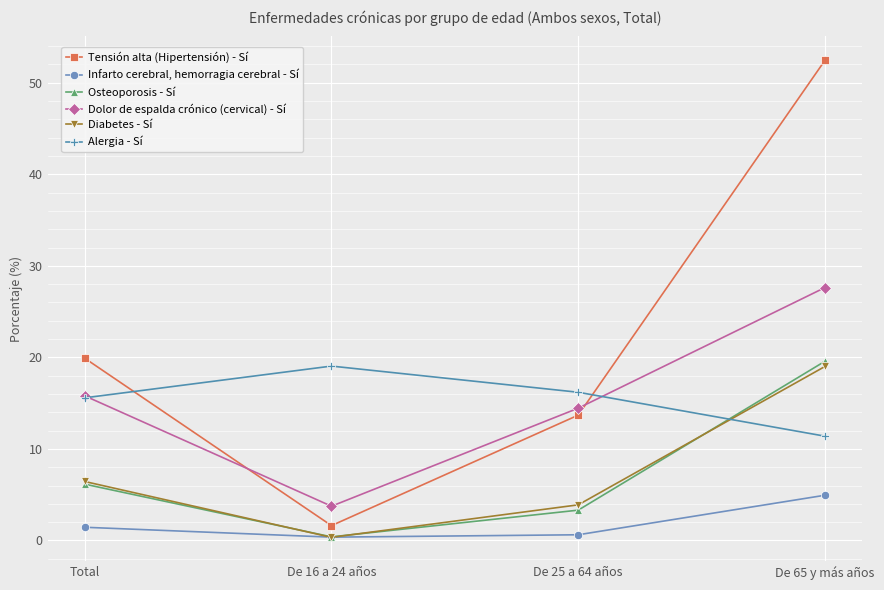

How many intersections are there between Dolor de espalda crónico (cervical) - Sí and Tensión alta (Hipertensión) - Sí?

2